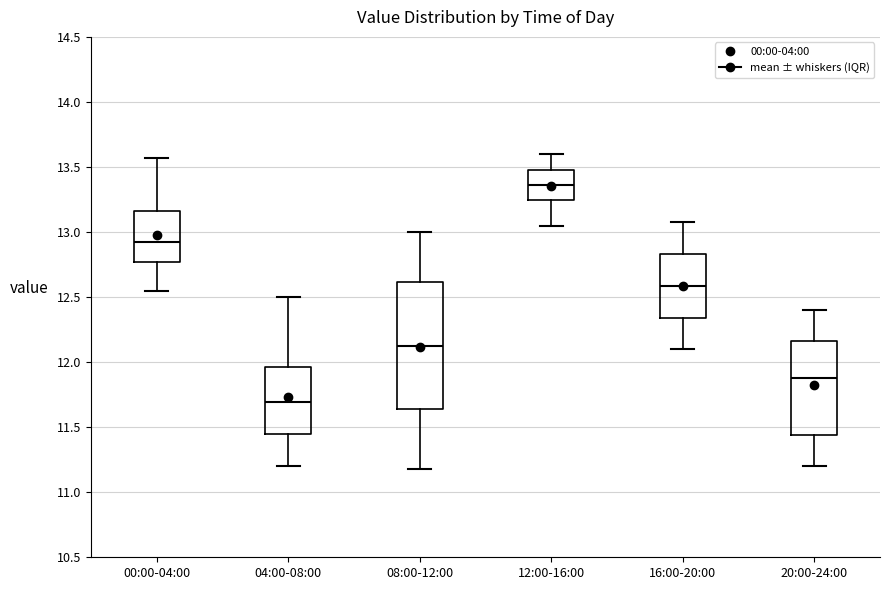

Where is the upper edge of the box for 04:00-08:00 on the y-axis? The values are not printed on the chart, so give them approximately, as read against the axis.

11.95